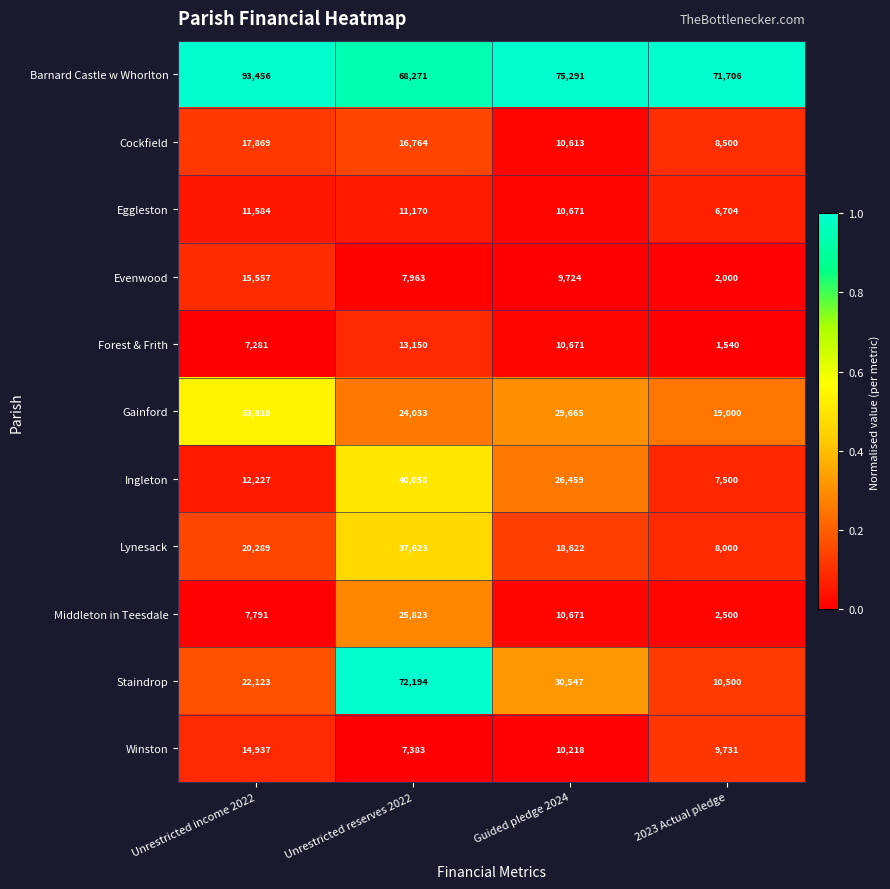

What is the spread (max minus min) of values at Guided pledge 2024?

65567